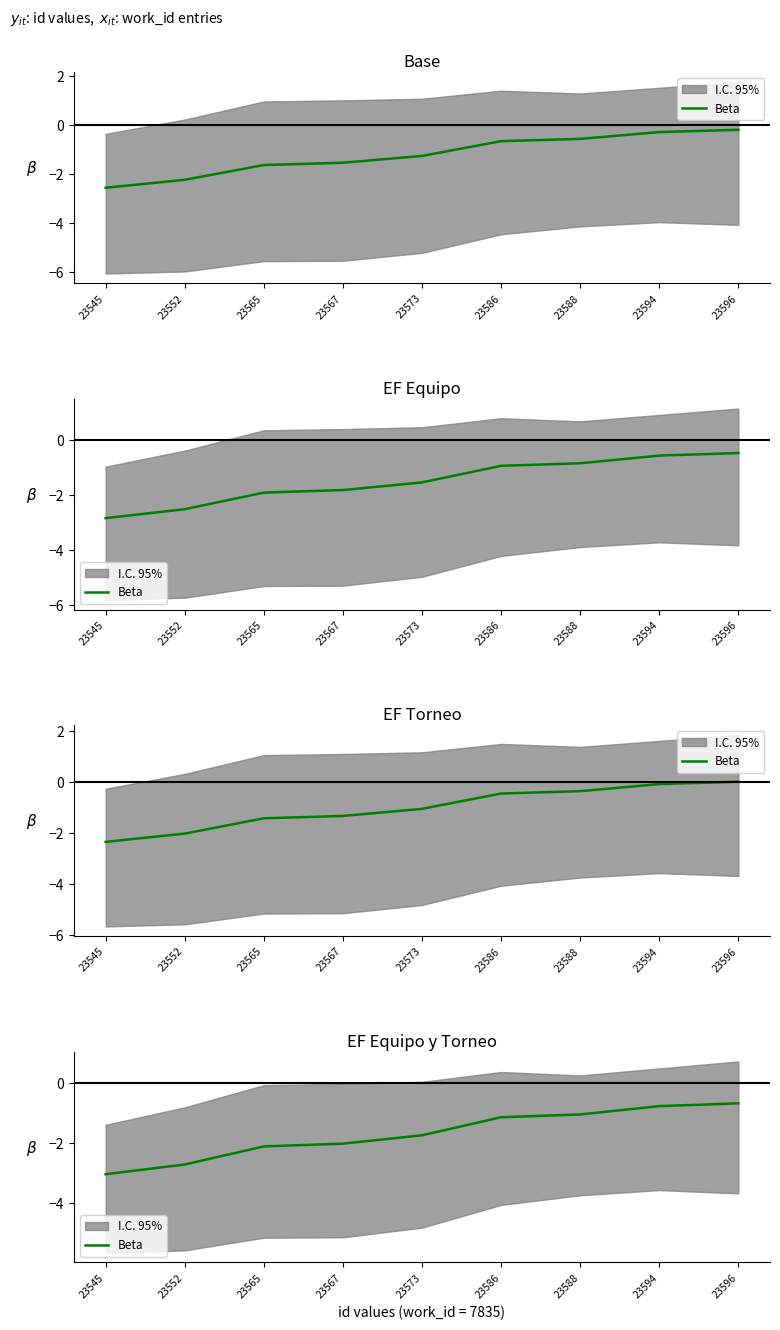

List the labels in order of value, largest first.

23596, 23594, 23588, 23586, 23573, 23567, 23565, 23552, 23545